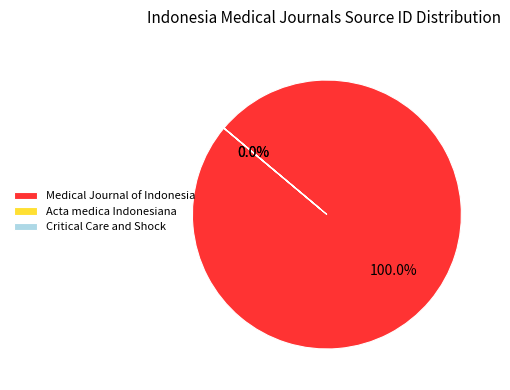

What is the majority slice?

Medical Journal of Indonesia